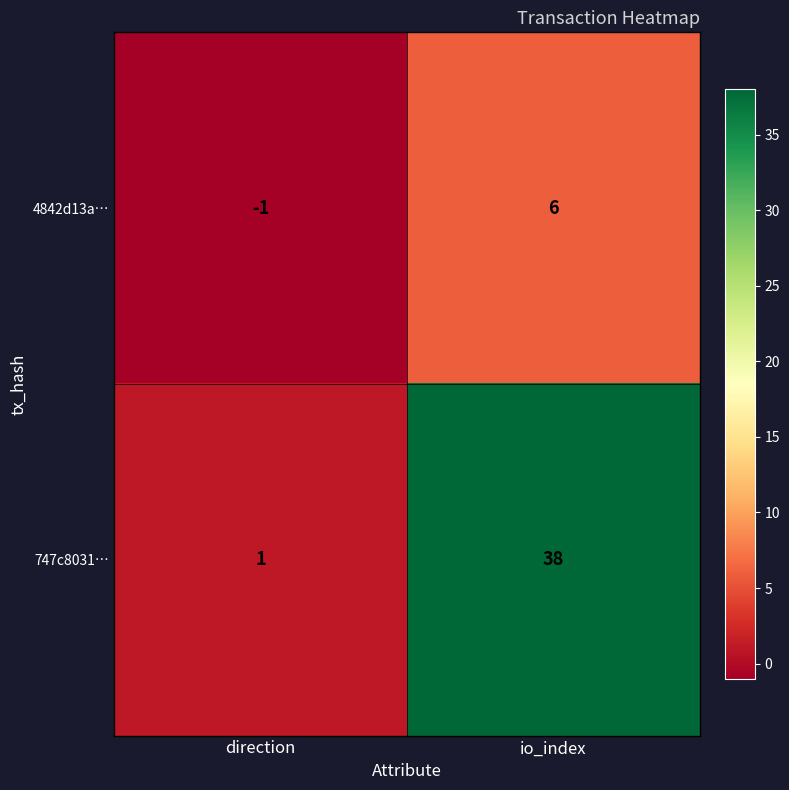

At which label does 747c8031… reach its peak?

io_index